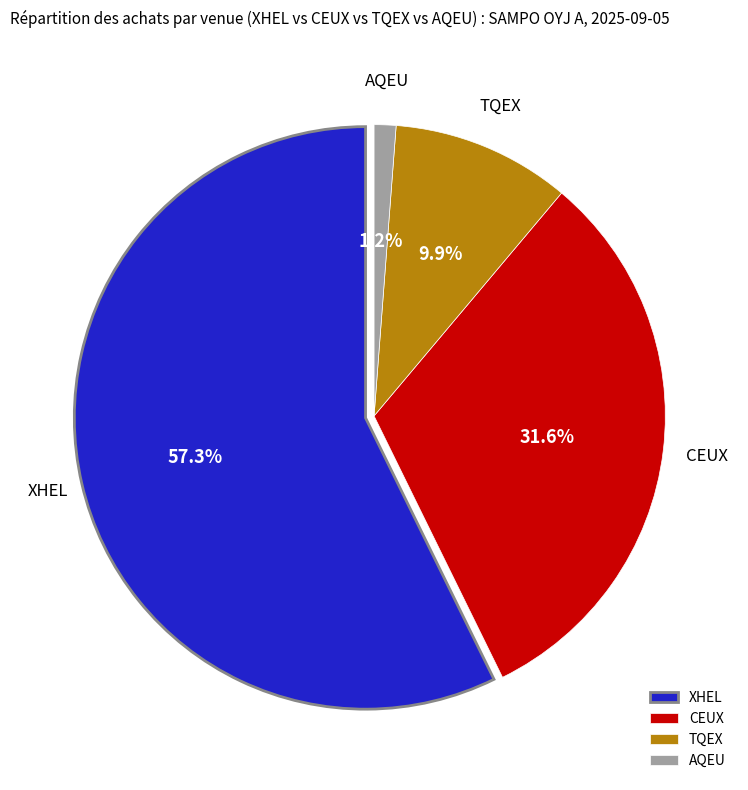

The AQEU slice represents 11% of the pie. True or false?

False